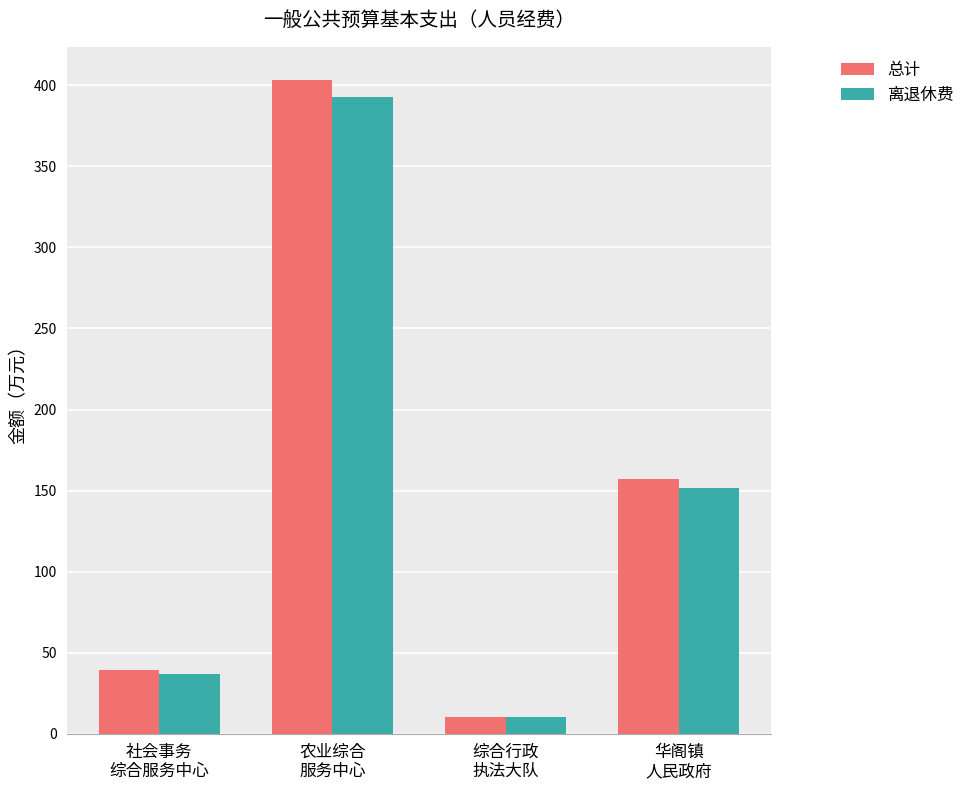

Where does the 离退休费 series first go above 151?

农业综合
服务中心